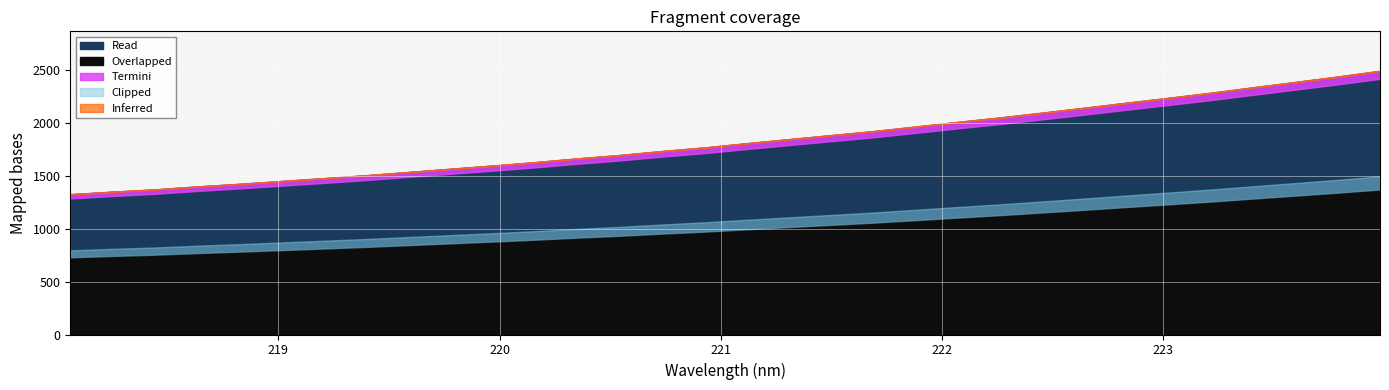

True or false: there are more than 2 points higher than both neighbors.

False